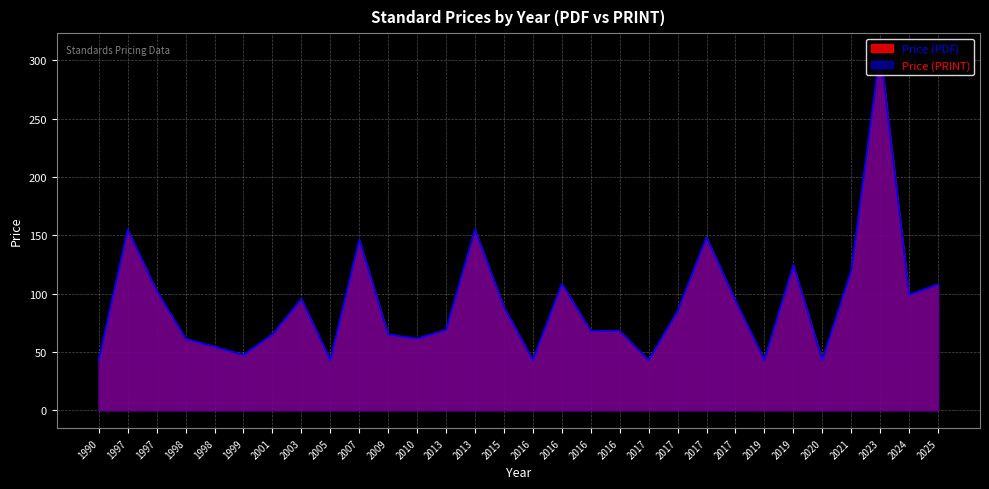

Is the value of Price (PRINT) at 2019 greater than the value of Price (PDF) at 2021?

No